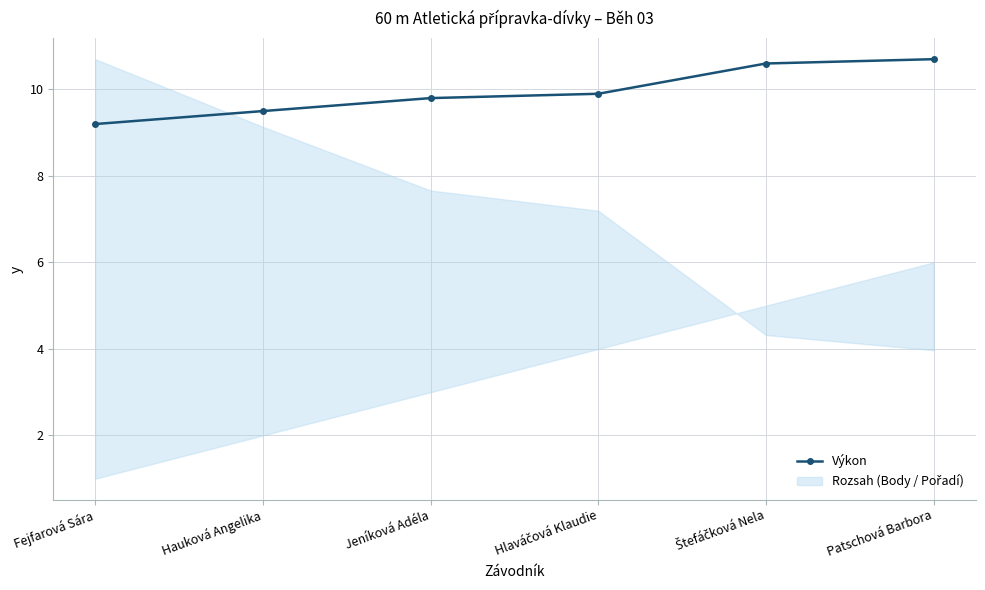

True or false: the data shows 4.8 at Jeníková Adéla.

False